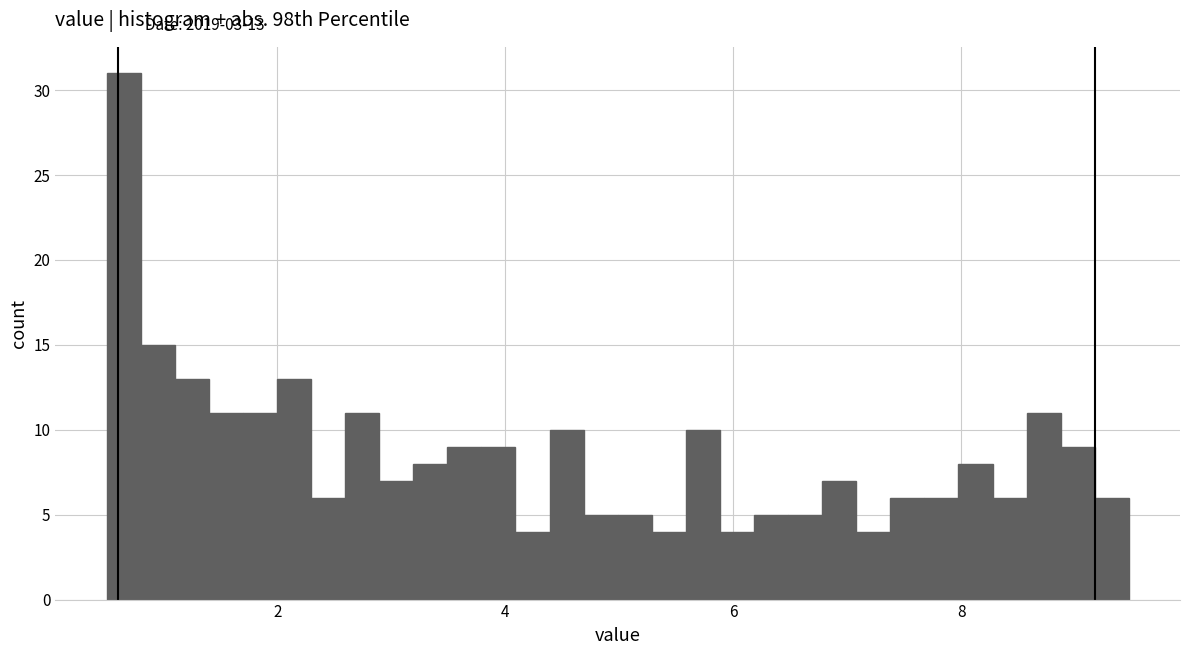

Around what value on the x-axis is the tallest bar? Give the approximate position of its centre, as read against the axis.

0.6